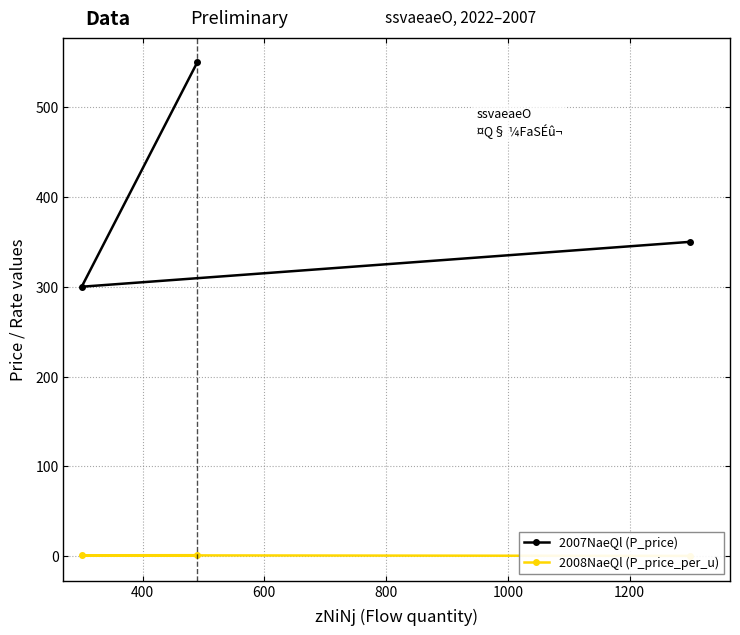

Reading left to right, extract all data points from this chart.

2007NaeQl (P_price): 550.0	300.0	350.0
2008NaeQl (P_price_per_u): 1.1	1.0	0.3